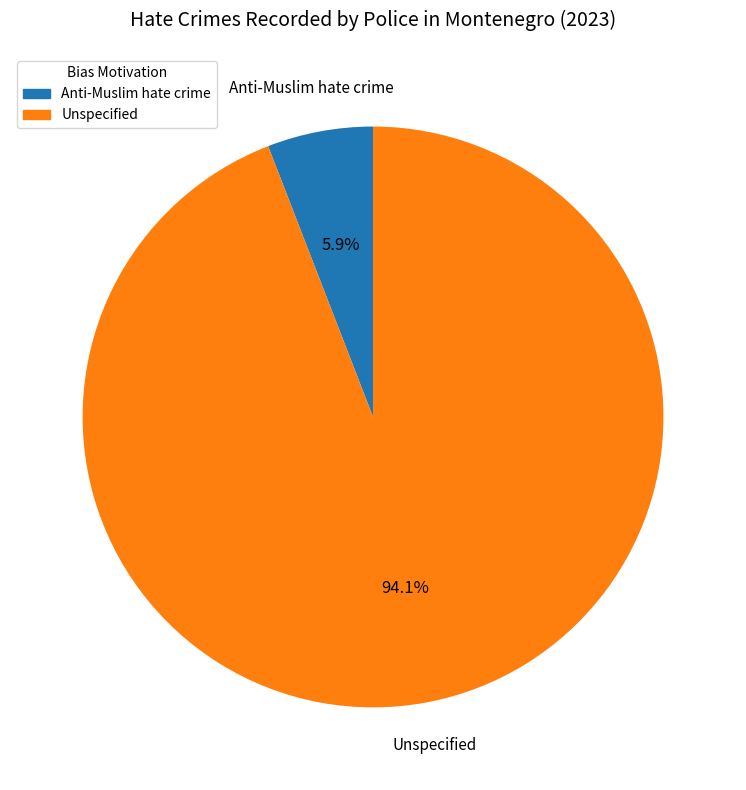

Which slice is the smallest?

Anti-Muslim hate crime